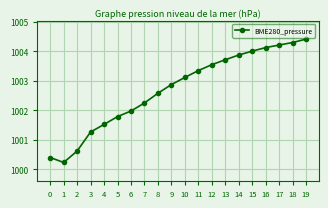

How many categories are shown in the chart?

20